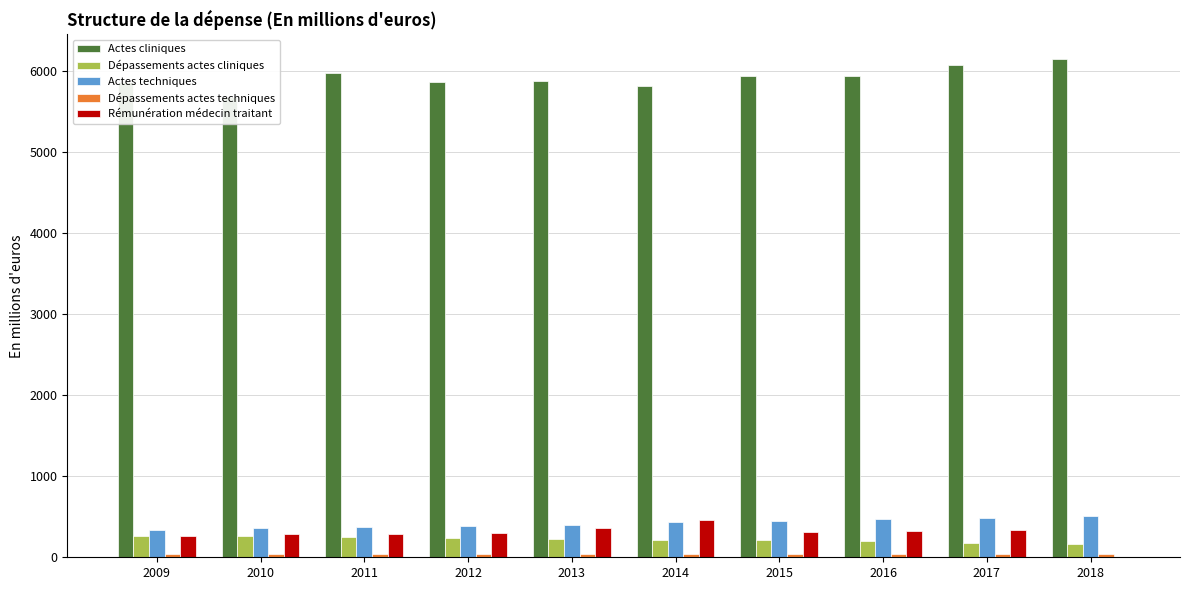

What is the difference between the maximum and minimum values in the Actes techniques series?

162.1